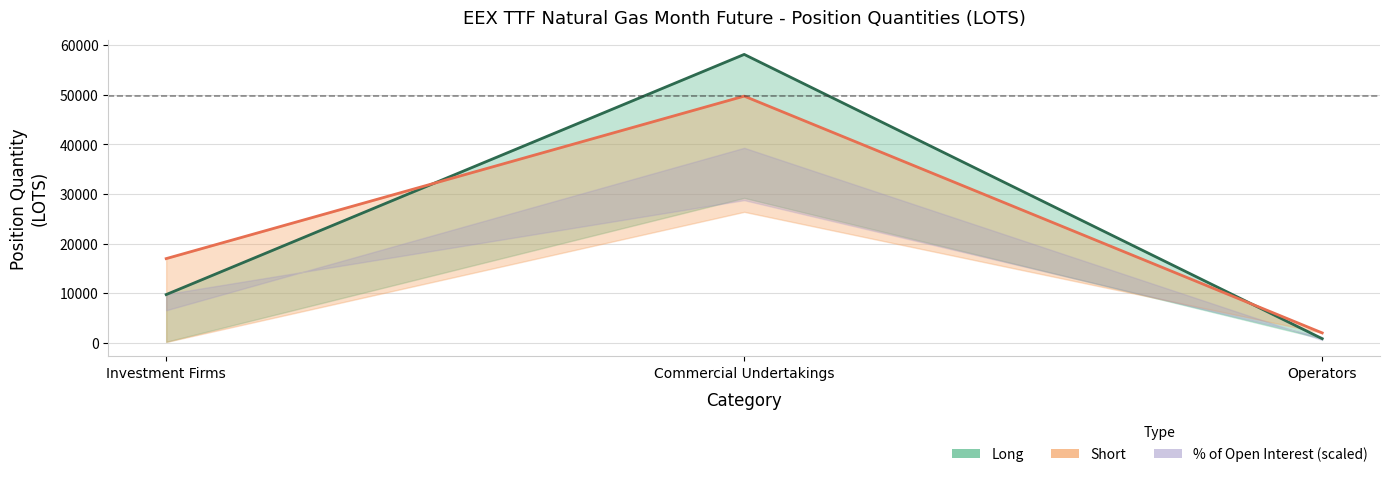

What is the sum of the Short (total) values at Investment Firms and Operators?

19035